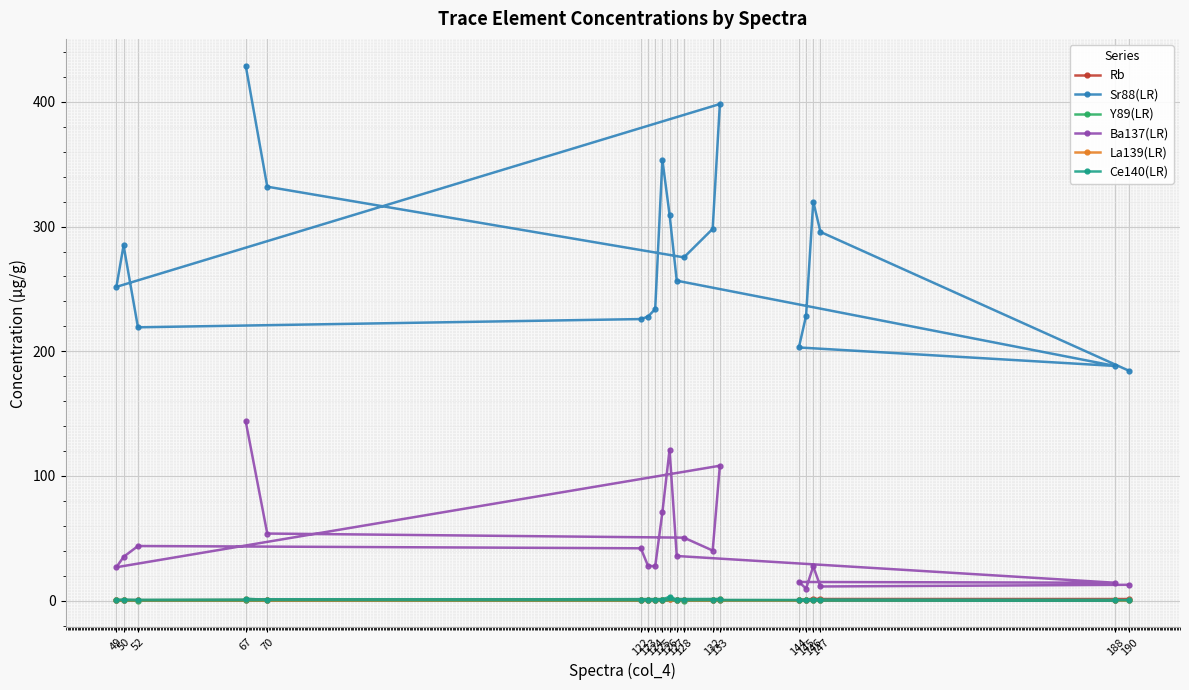

Which series has the largest total across all categories?

Sr88(LR)